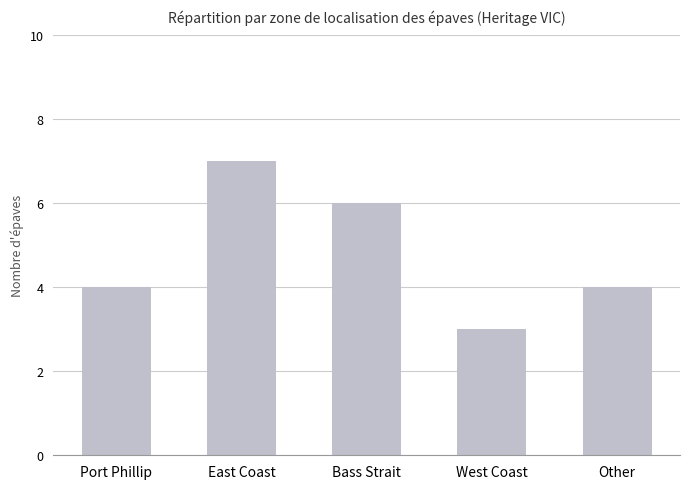

What is the minimum value shown in the chart?

3